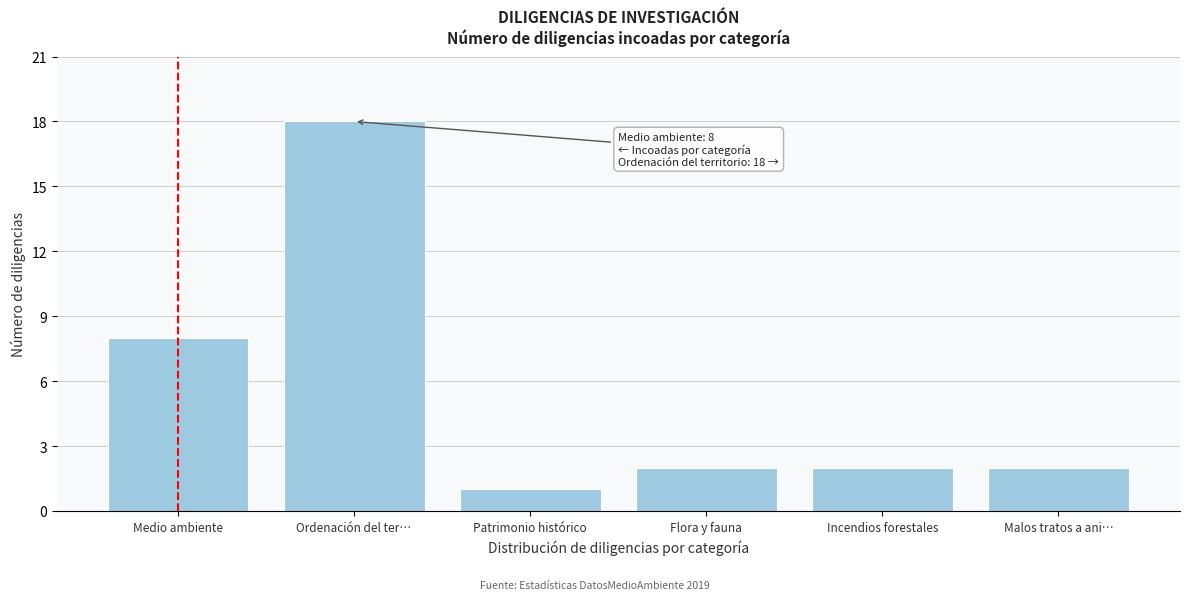

Reading left to right, extract all data points from this chart.

8	18	1	2	2	2